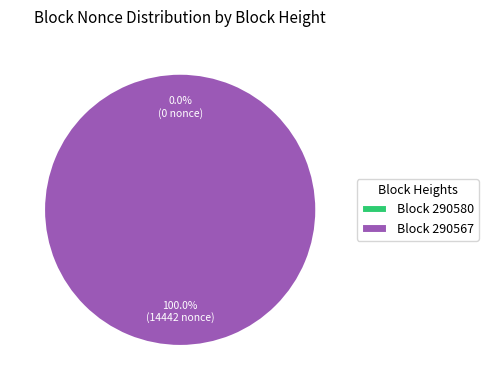

To the nearest percent, what percentage of the pie is 290567?

100%